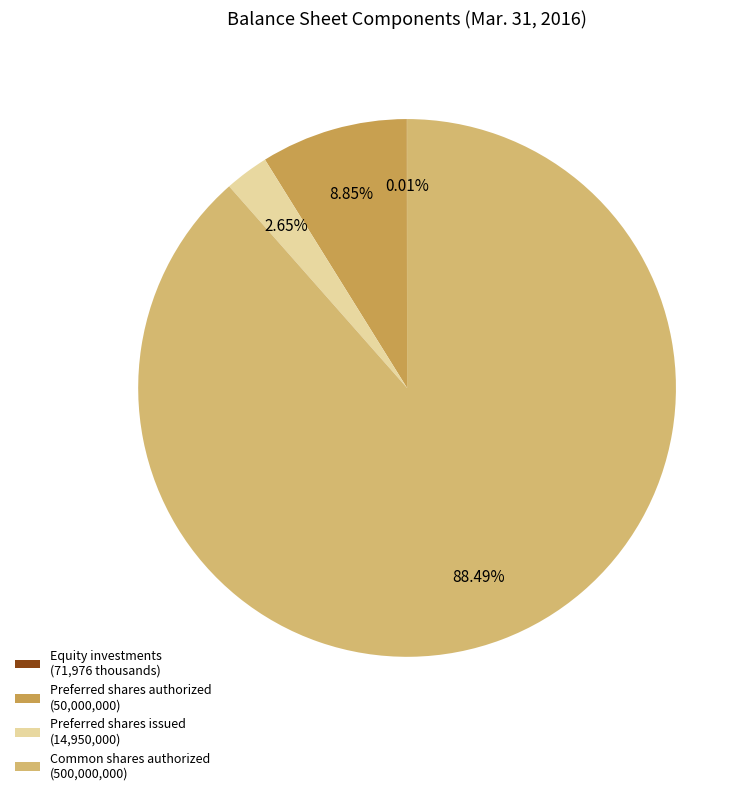

Between Preferred shares authorized (50,000,000) and Common shares authorized (500,000,000), which is larger?

Common shares authorized (500,000,000)